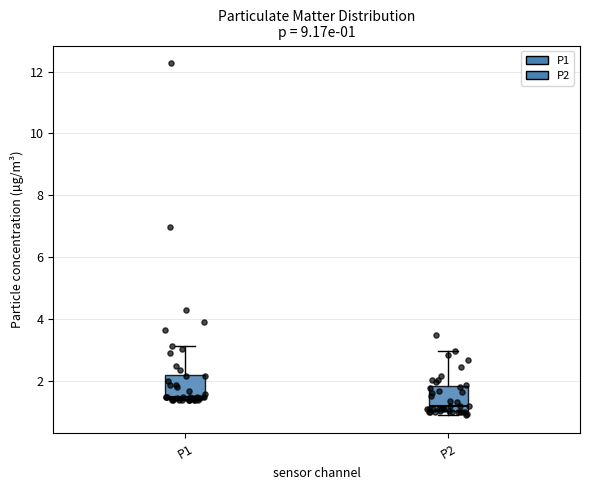

Which box's median line is the highest?

P1